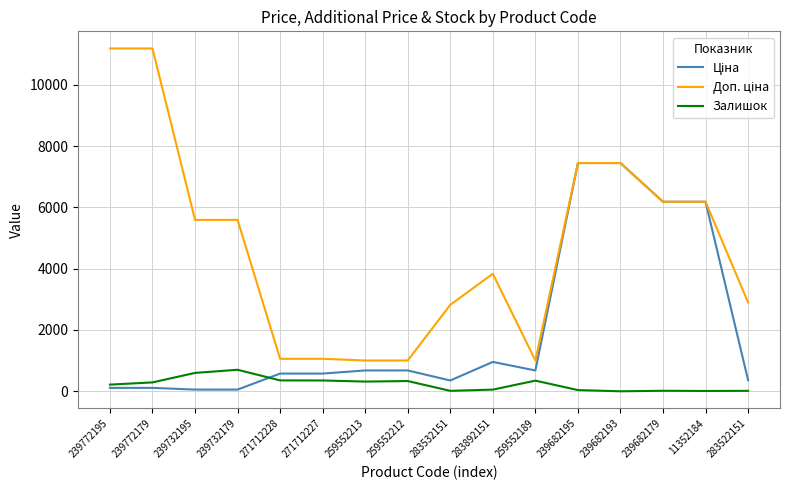

What is the difference between the highest and lowest values at 259552213?

687.1